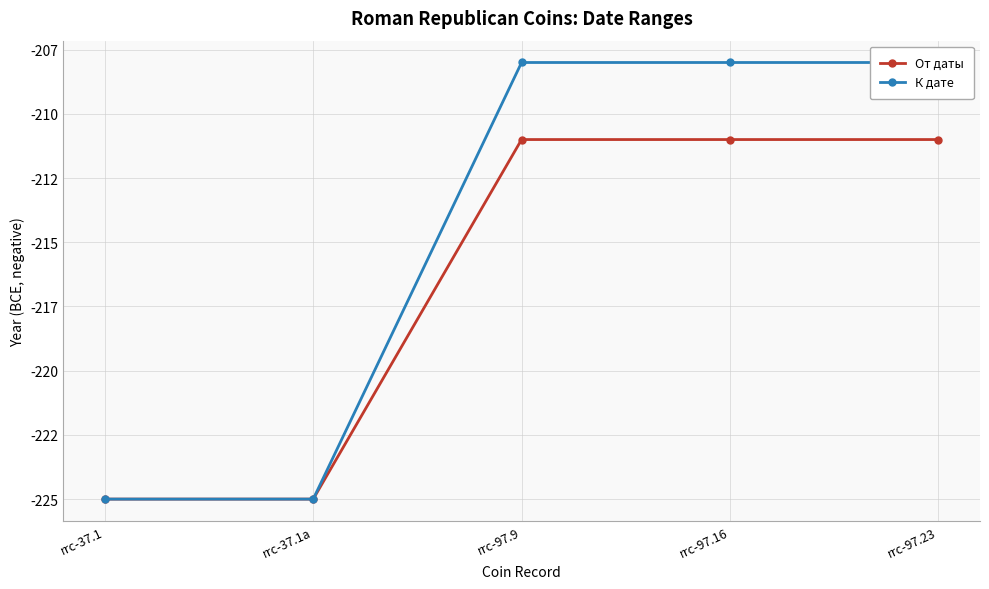

True or false: К дате and От даты cross at least once.

False